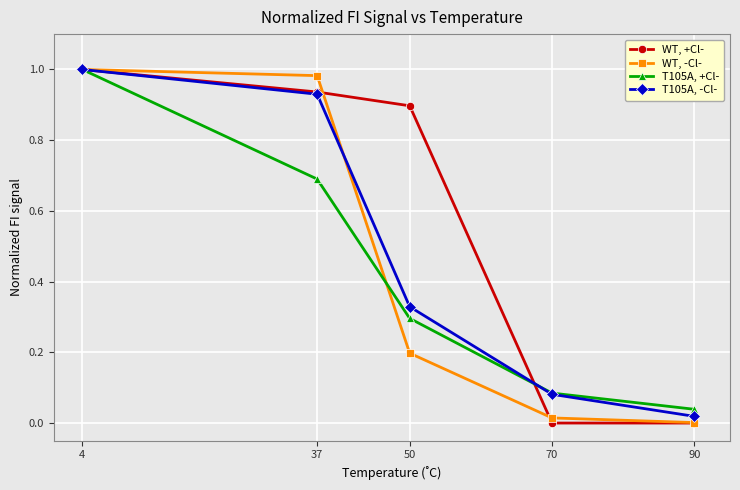

How many lines are shown in the chart?

4